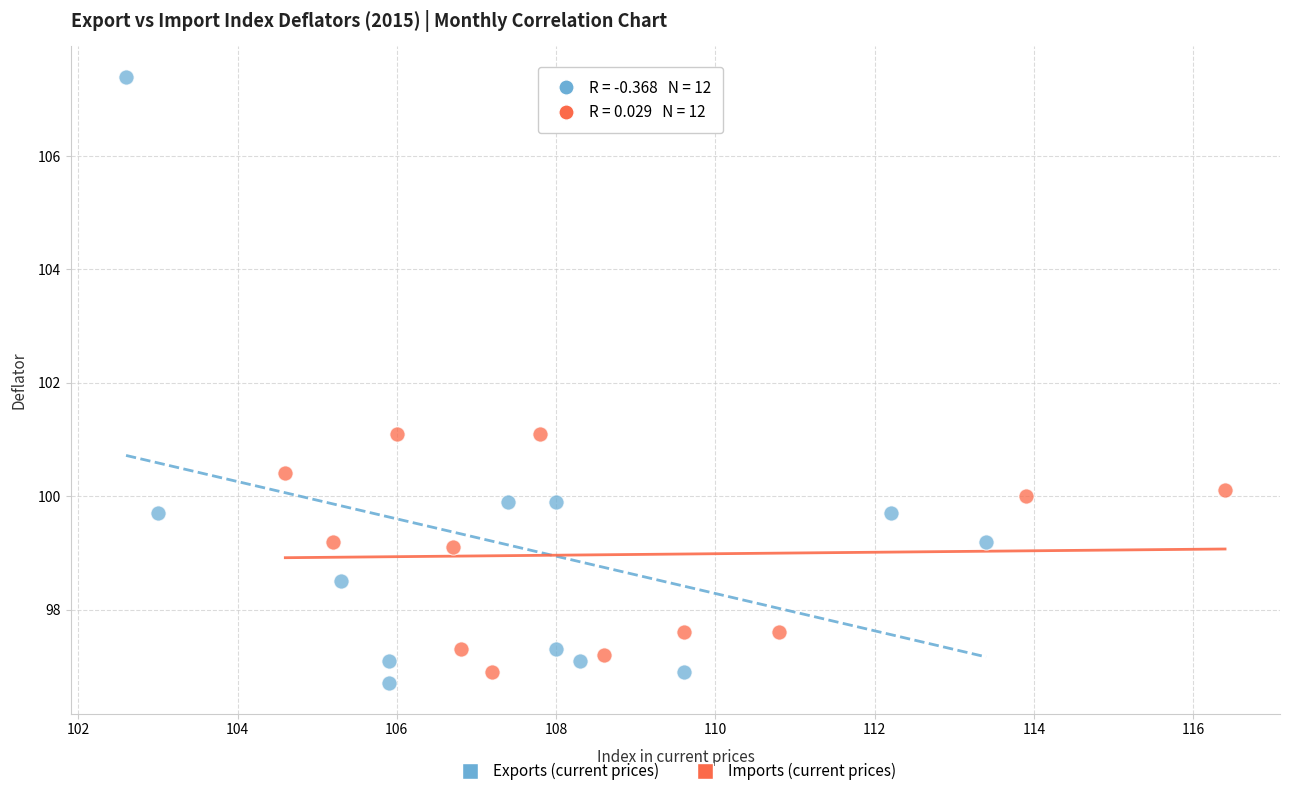

Which series has the widest spread of Y values?

Exports (current prices)